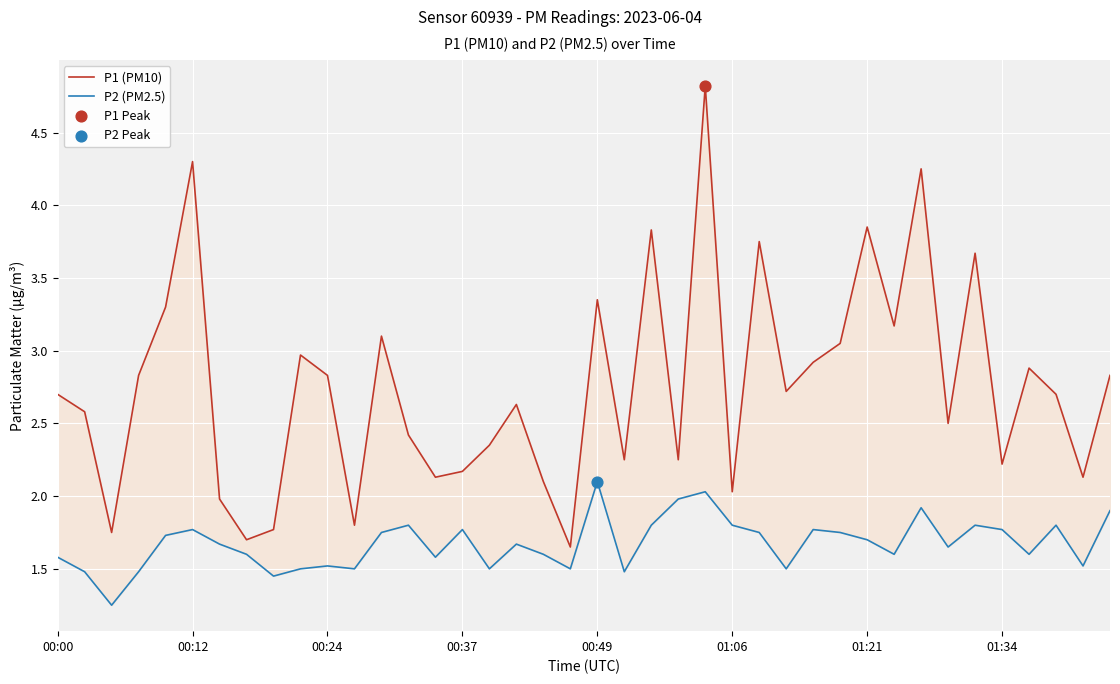

Which series has the largest total across all categories?

P1 (PM10)